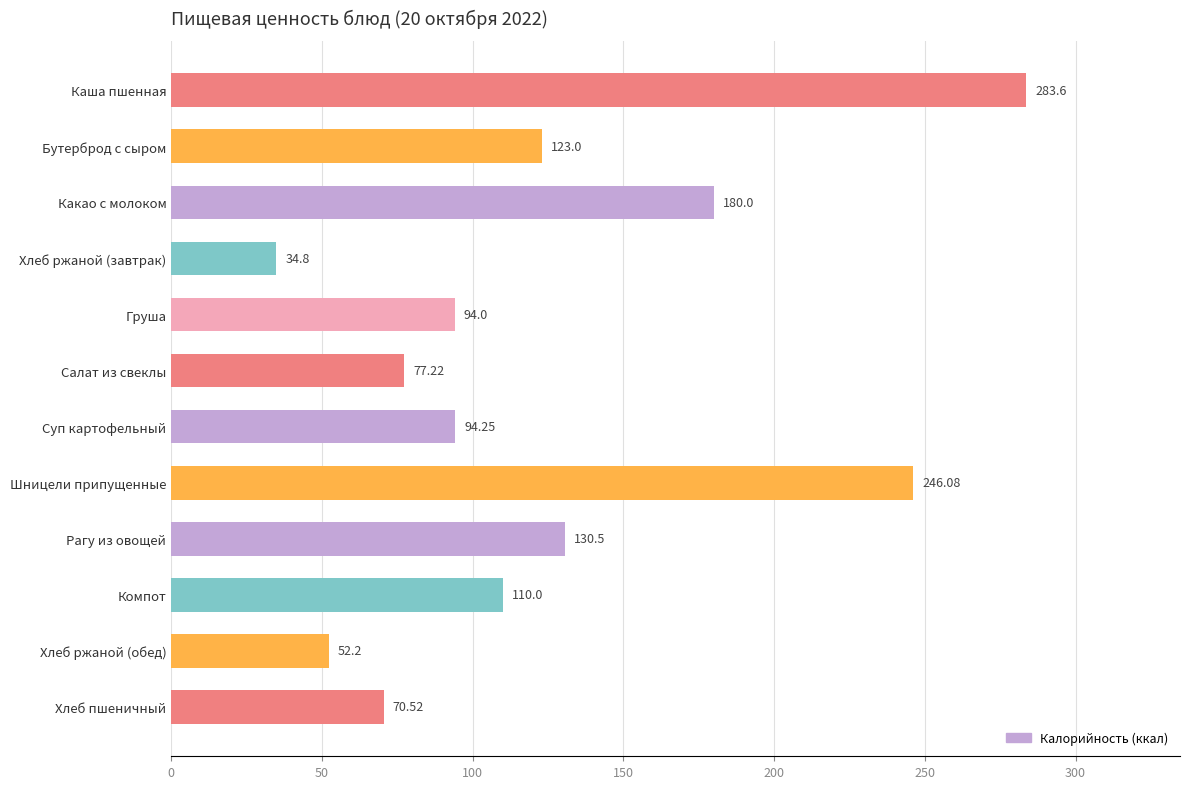

Which category has the highest value across all series?

Каша пшенная